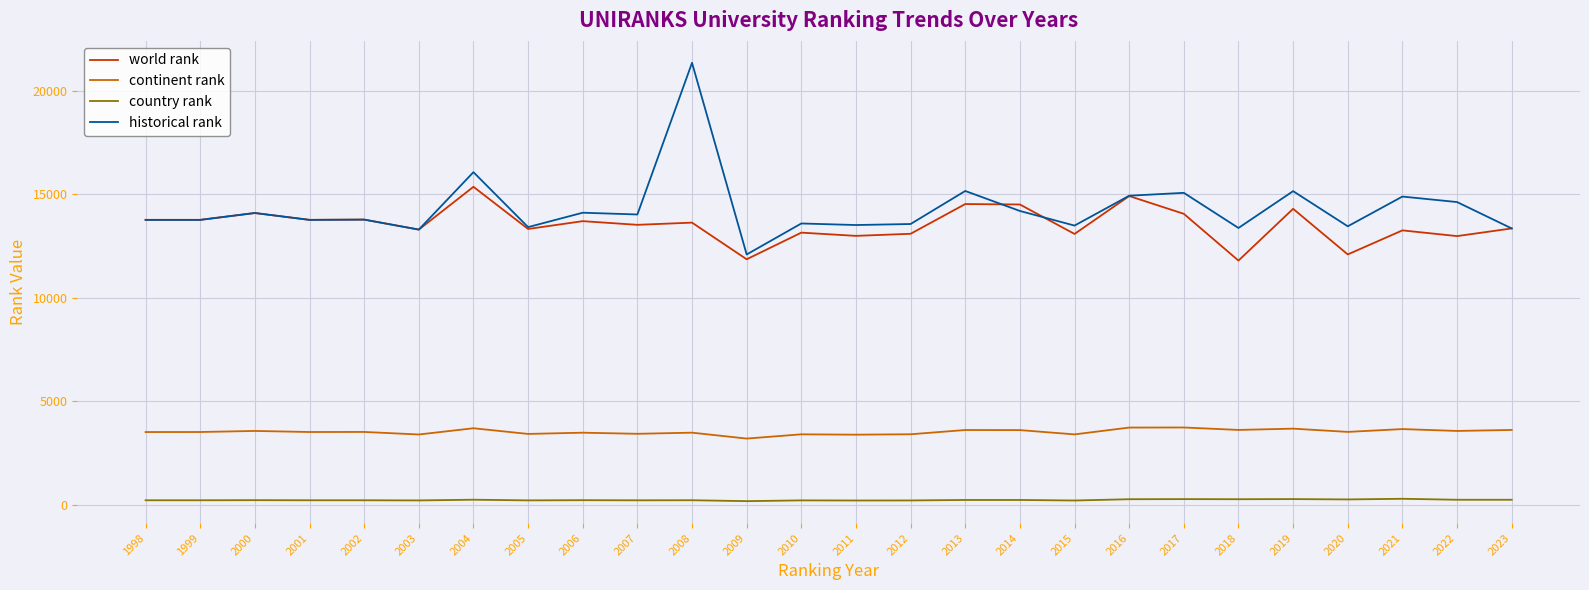

Is it true that country rank equals 280.0 at 2017?

True